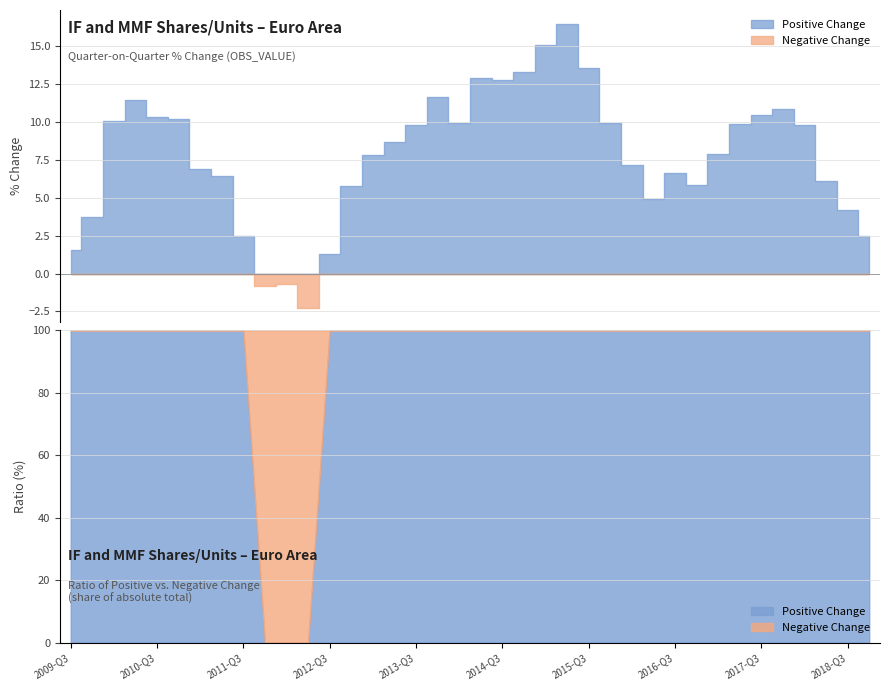

What is the maximum value shown in the chart?

16.4